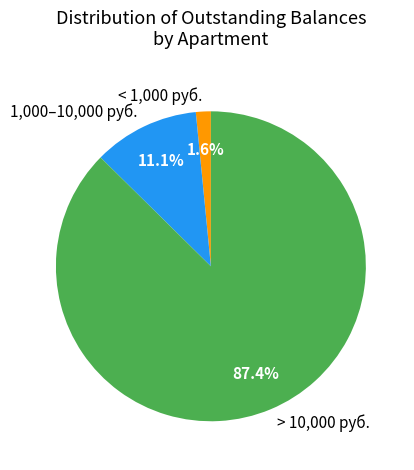

Rank the categories by value from lowest to highest.

< 1,000 руб., 1,000–10,000 руб., > 10,000 руб.